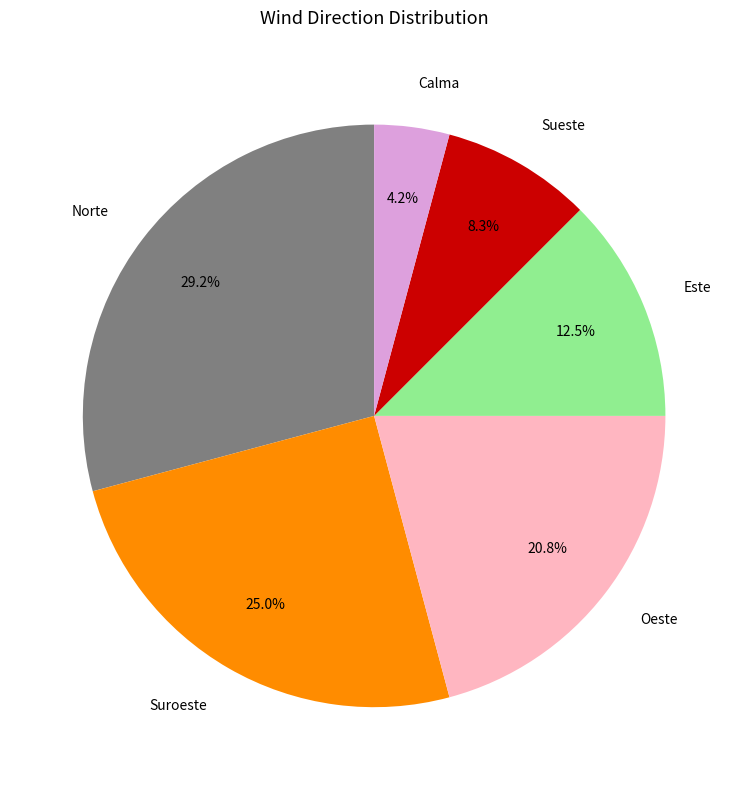

Does any single category account for the majority?

No